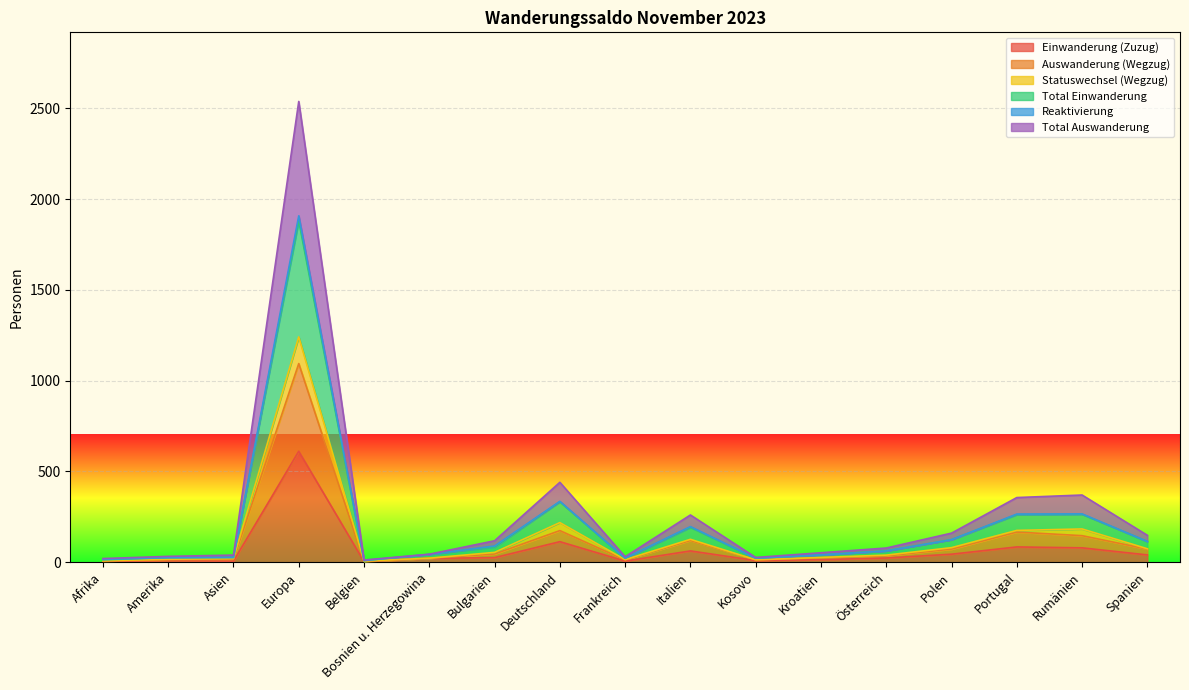

How many values in the Auswanderung (Wegzug) series are below 35?

8